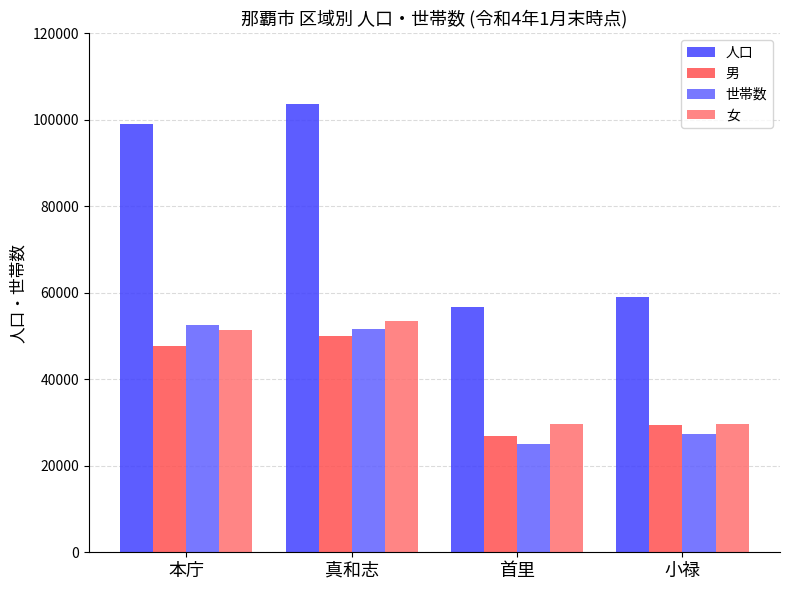

What is the label of the 2nd bar from the right?

首里